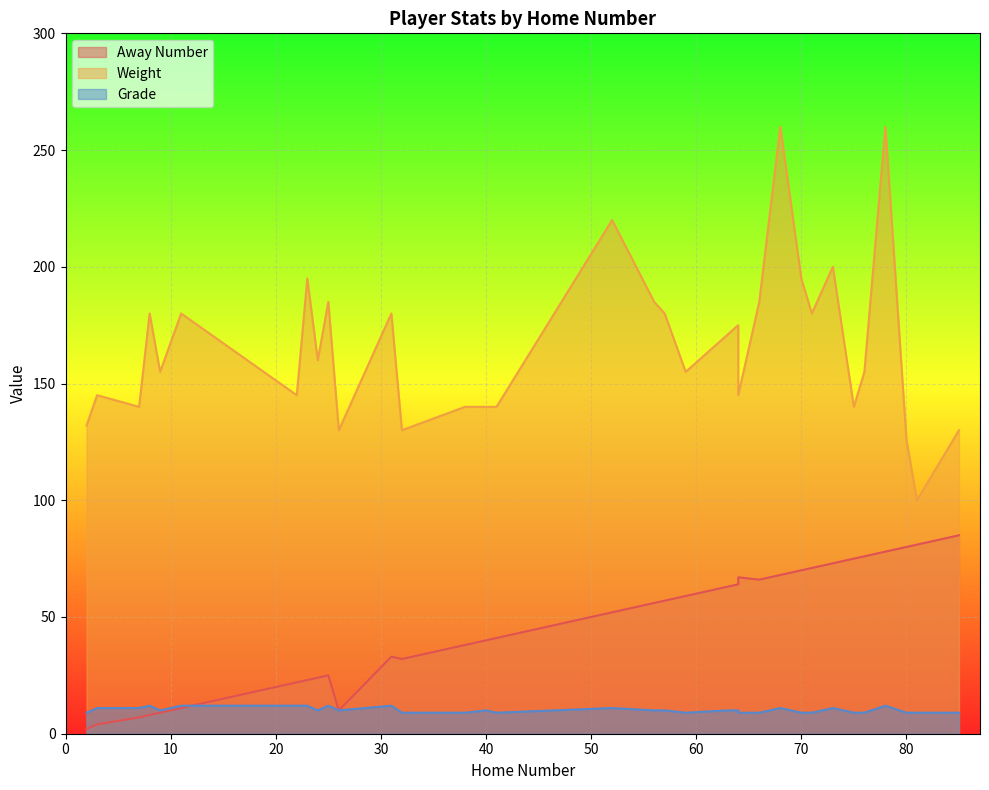

What is the value of the Away Number point at the 30th from the left?

76